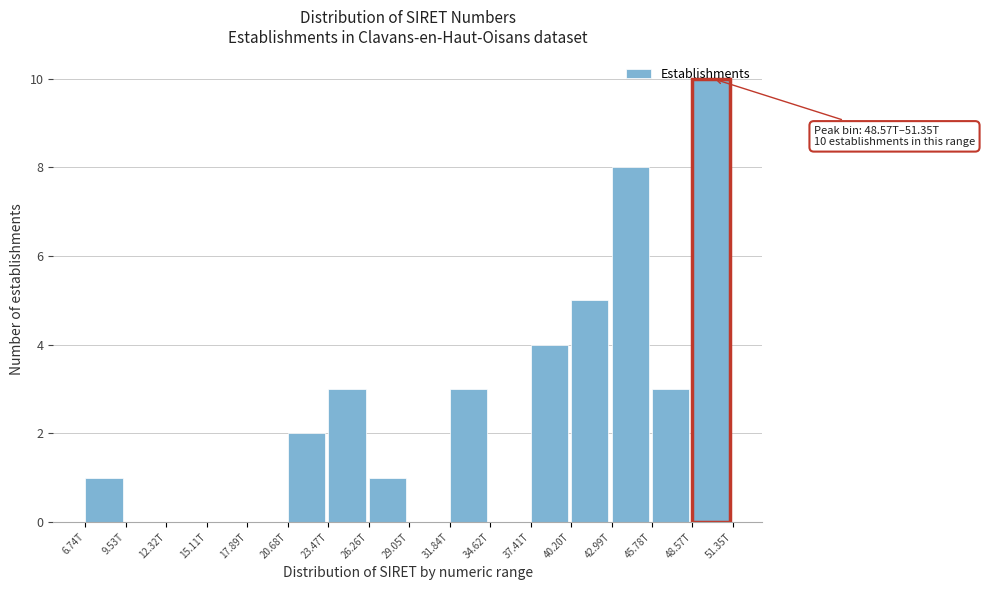

Is it true that the value at 17.89T is 4?

False